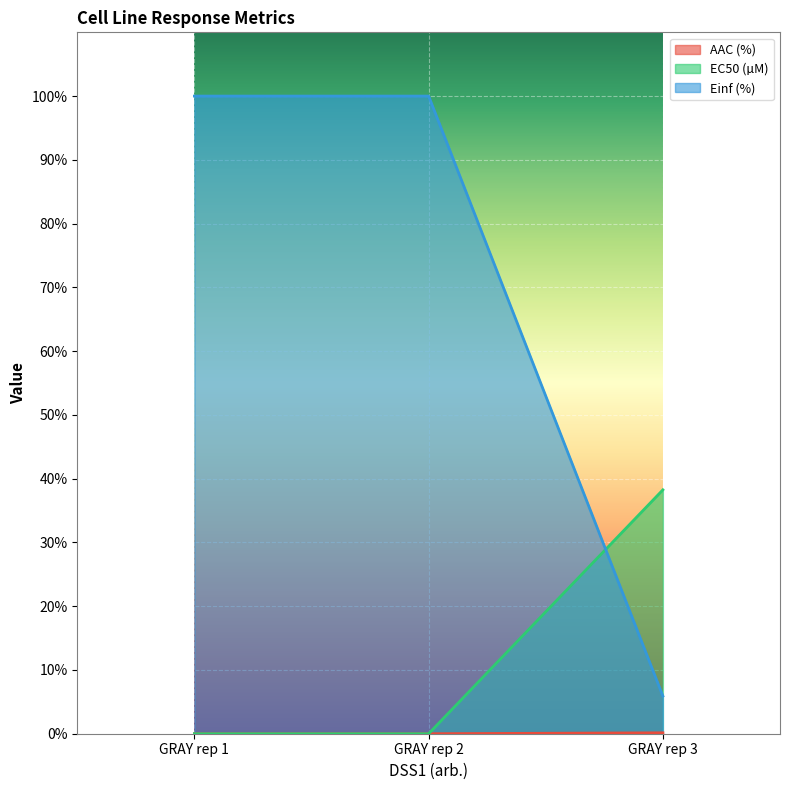

Rank the series at GRAY rep 3 from lowest to highest value.

AAC (%), Einf (%), EC50 (µM)